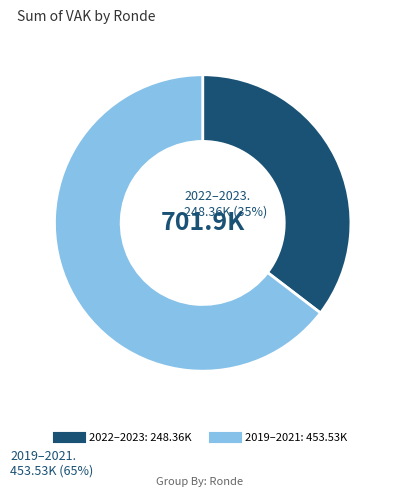

Is there a majority slice in this chart?

Yes